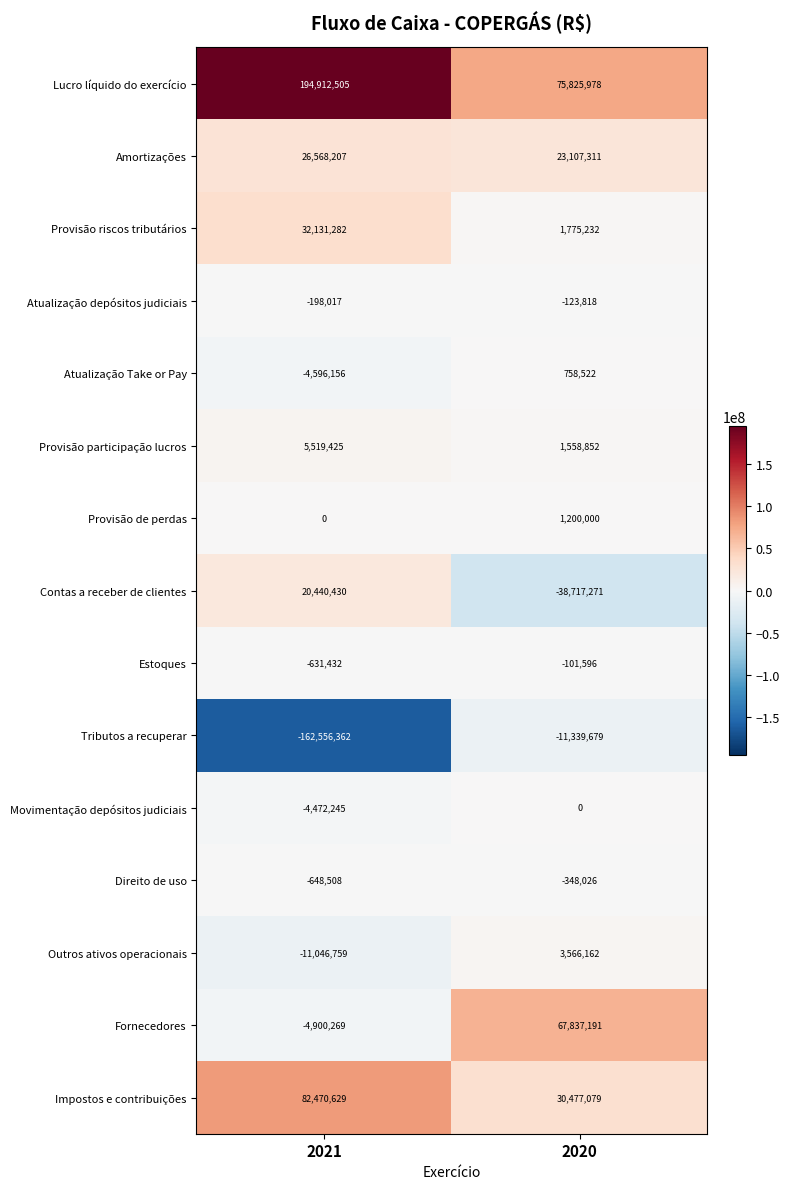

What is the minimum value for Atualização Take or Pay?

-4596156